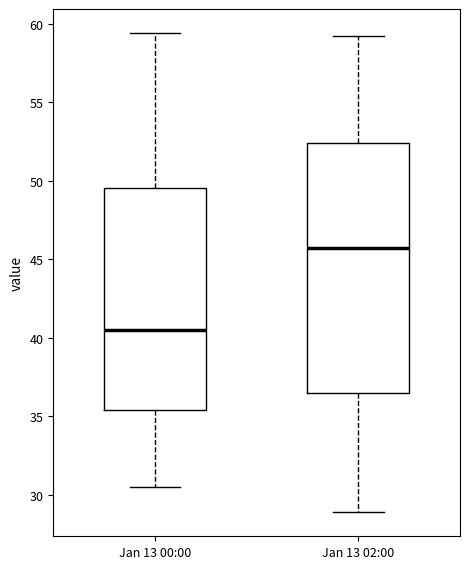

Where is the lower edge of the box for Jan 13 02:00 on the y-axis? The values are not printed on the chart, so give them approximately, as read against the axis.

36.5